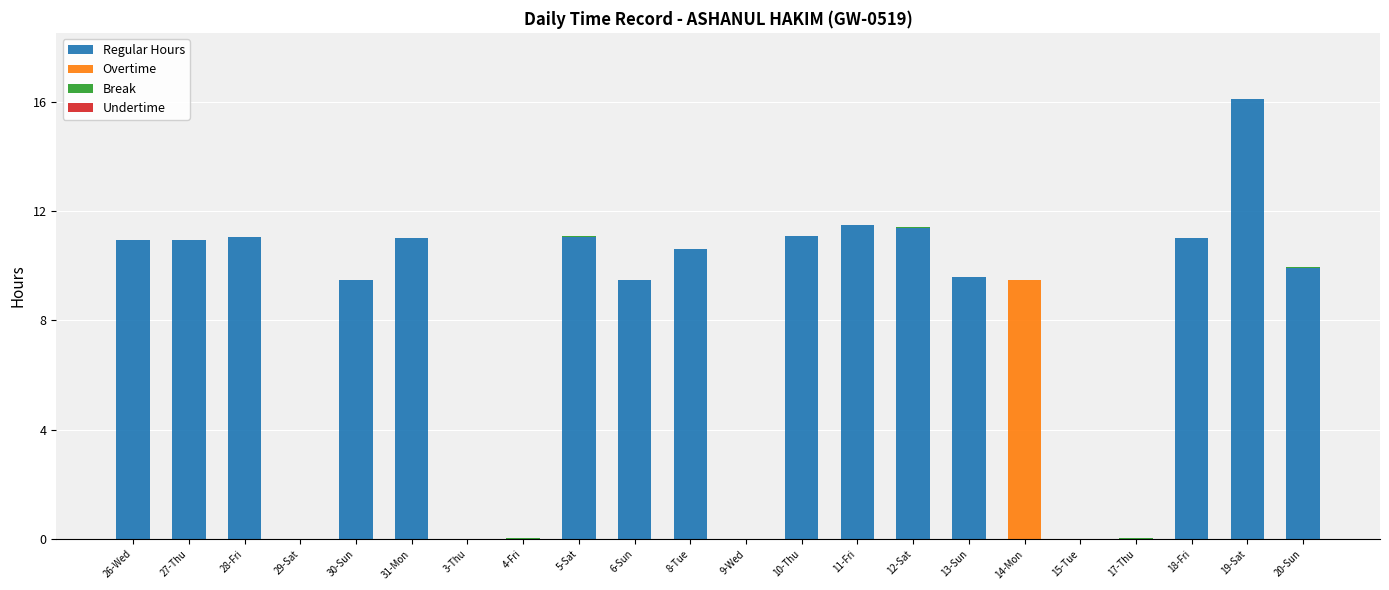

True or false: Regular Hours has a value of 11.0 at 31-Mon.

True